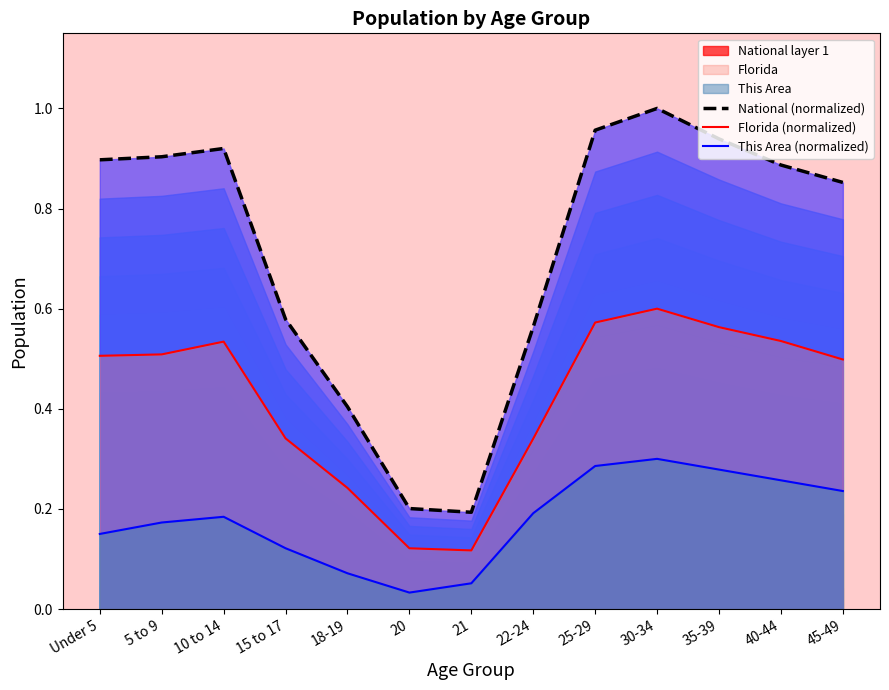

What is the label of the 12th point from the right?

5 to 9